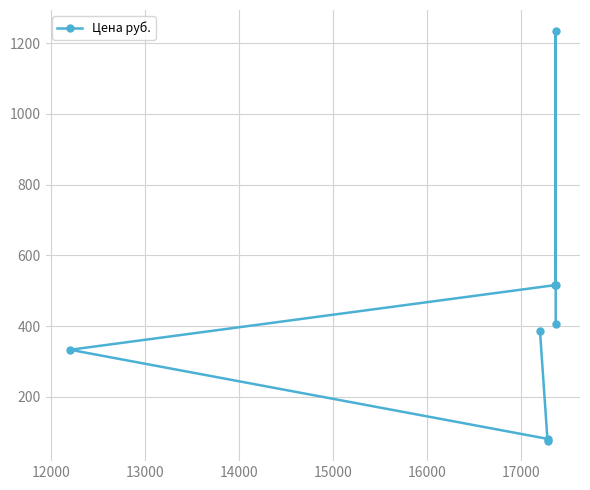

What is the value of the 1st point from the left?

333